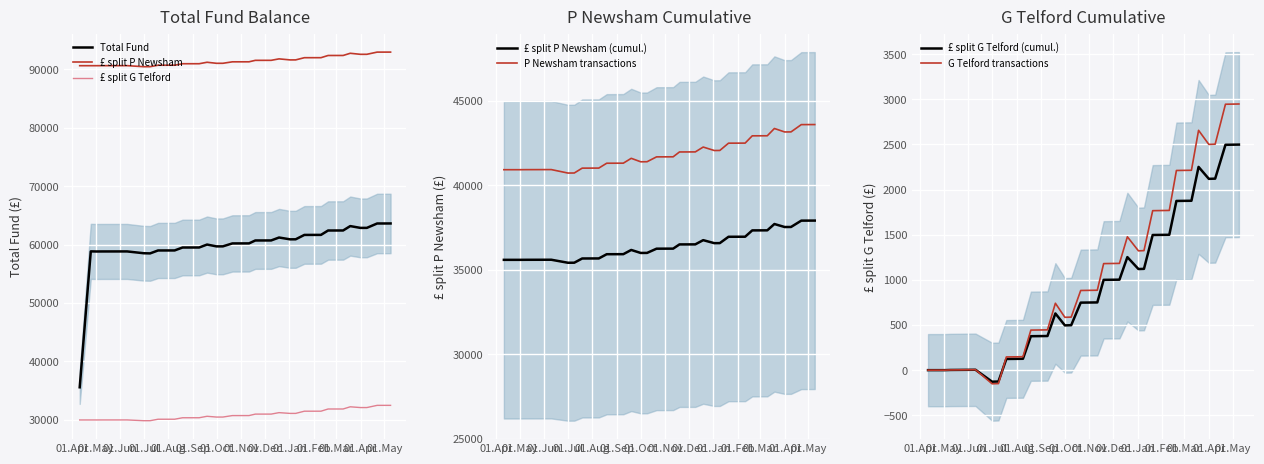

At how many categories does at least one series exceed 49193?

29